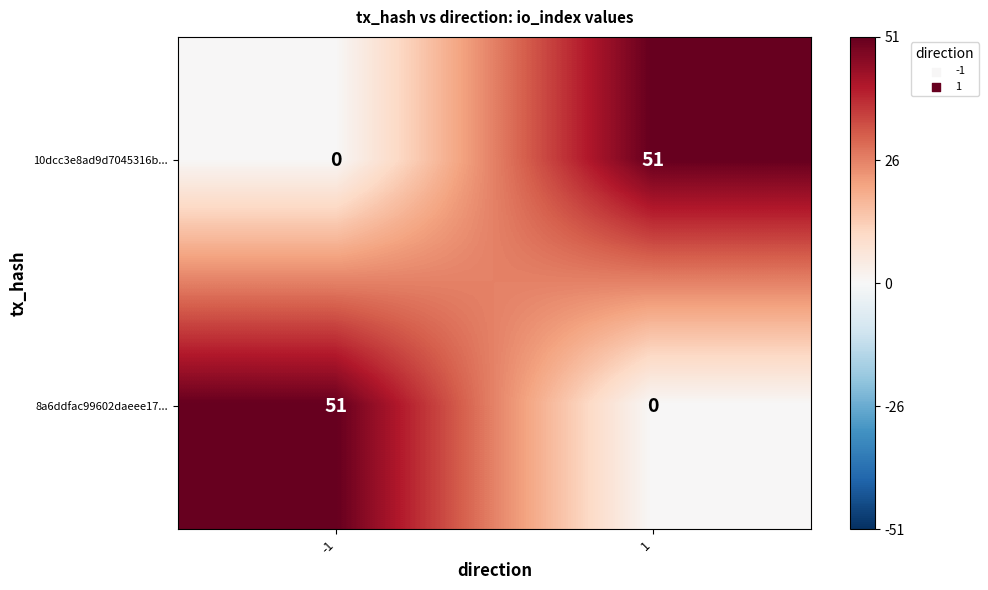

What is the spread (max minus min) of values at 1?

51